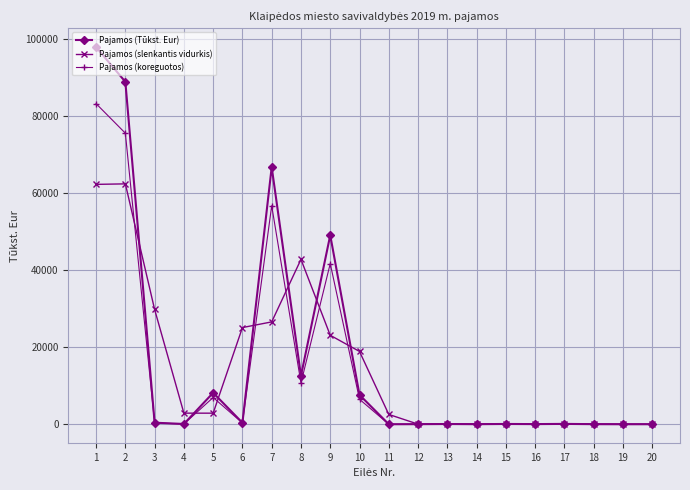

Rank the series at 2 from highest to lowest value.

Pajamos (Tūkst. Eur), Pajamos (koreguotos), Pajamos (slenkantis vidurkis)